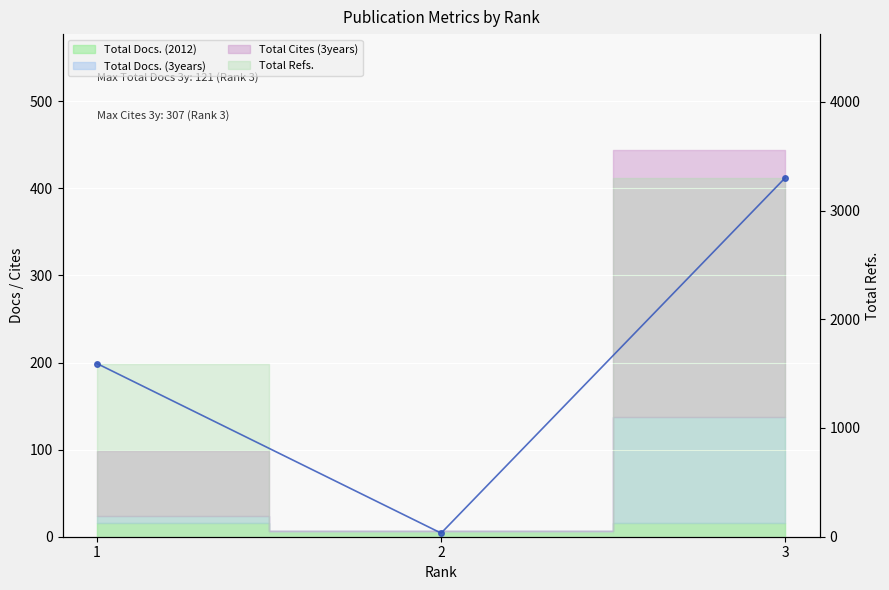

What is the difference between the maximum and second lowest values?

1709